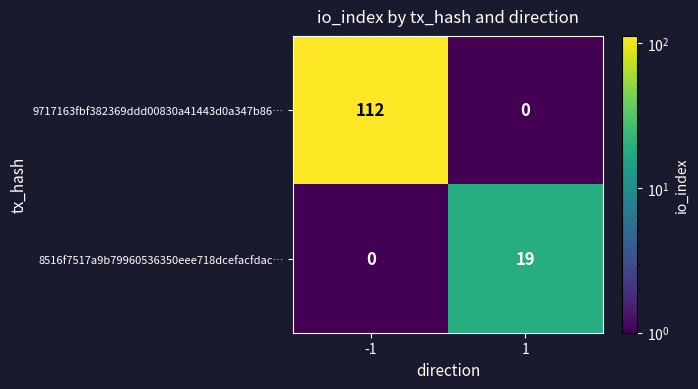

What value does the 9717163fbf382369ddd00830a41443d0a347b86… series have at -1, to the nearest 50?

100